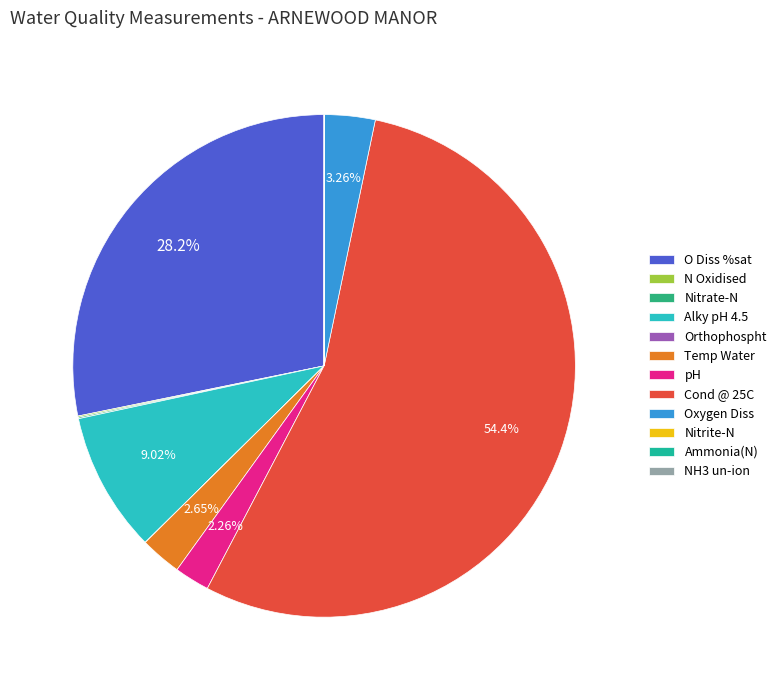

What is the smallest slice in the pie chart?

NH3 un-ion